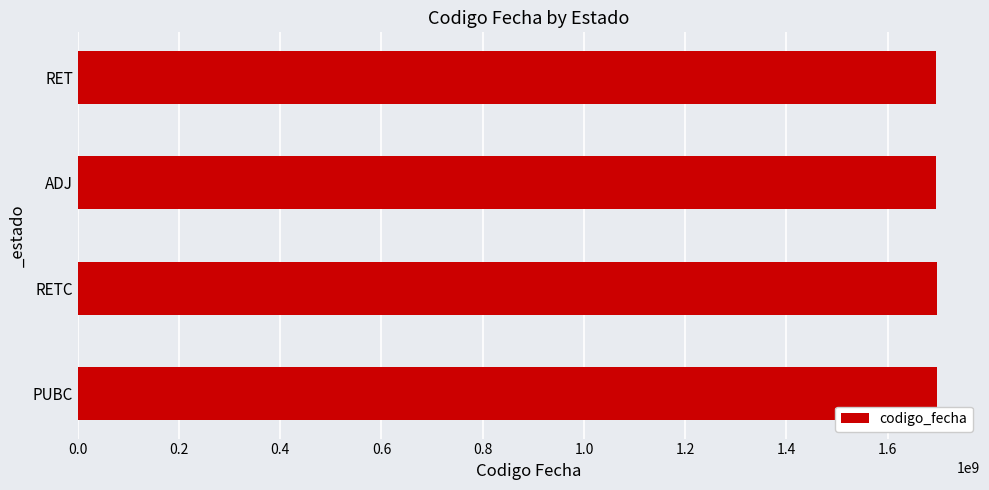

What value does the data have at ADJ?

1696335157